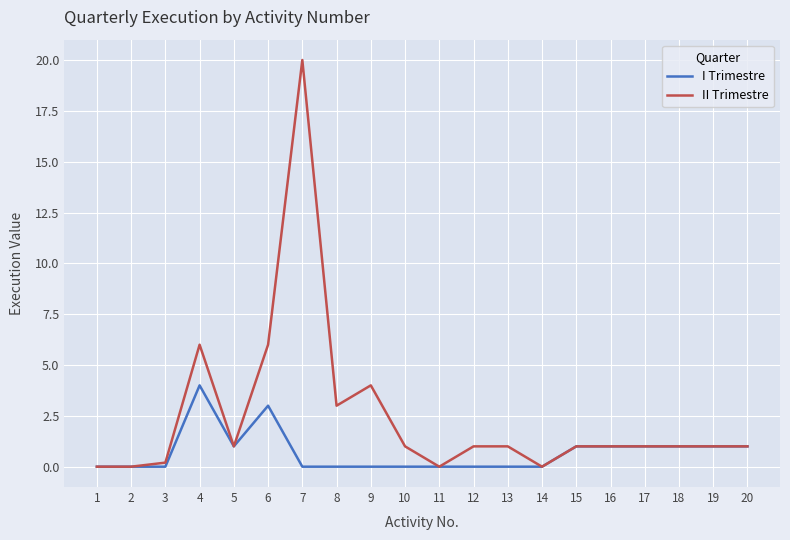

What is the difference between the highest and lowest values at 10?

1.0